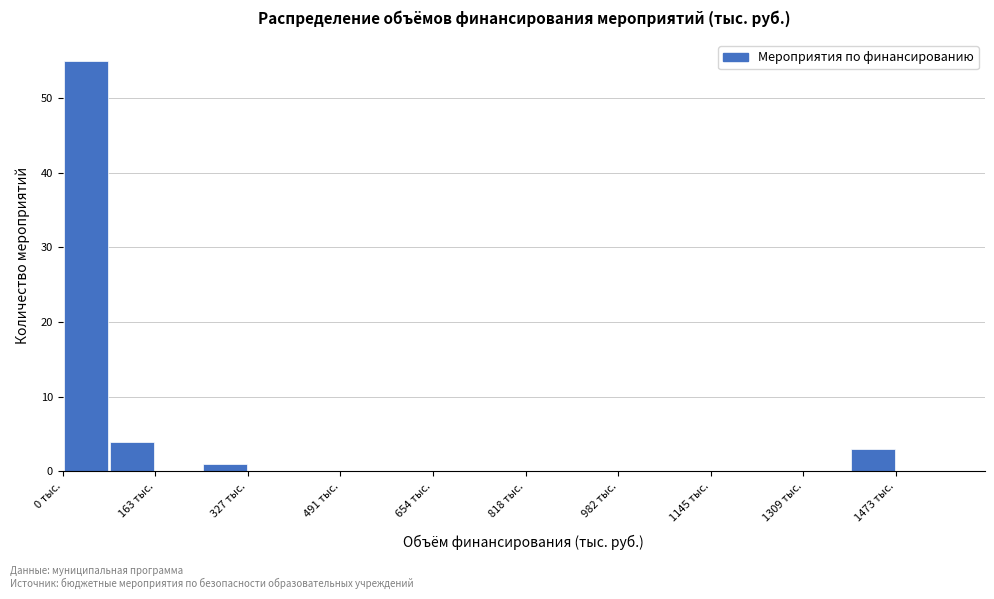

Reading left to right, transcribe this chart: for each bar, give the range it covers on the x-axis and its height. Neither the bar edges nor the heights are printed on the chart, so give them approximately, as read against the axes.

0 to 80: 55
80 to 160: 4
160 to 240: 0
240 to 320: 1
320 to 400: 0
400 to 500: 0
500 to 580: 0
580 to 660: 0
660 to 740: 0
740 to 820: 0
820 to 900: 0
900 to 980: 0
980 to 1060: 0
1060 to 1140: 0
1140 to 1220: 0
1220 to 1300: 0
1300 to 1400: 0
1400 to 1480: 3
1480 to 1560: 0